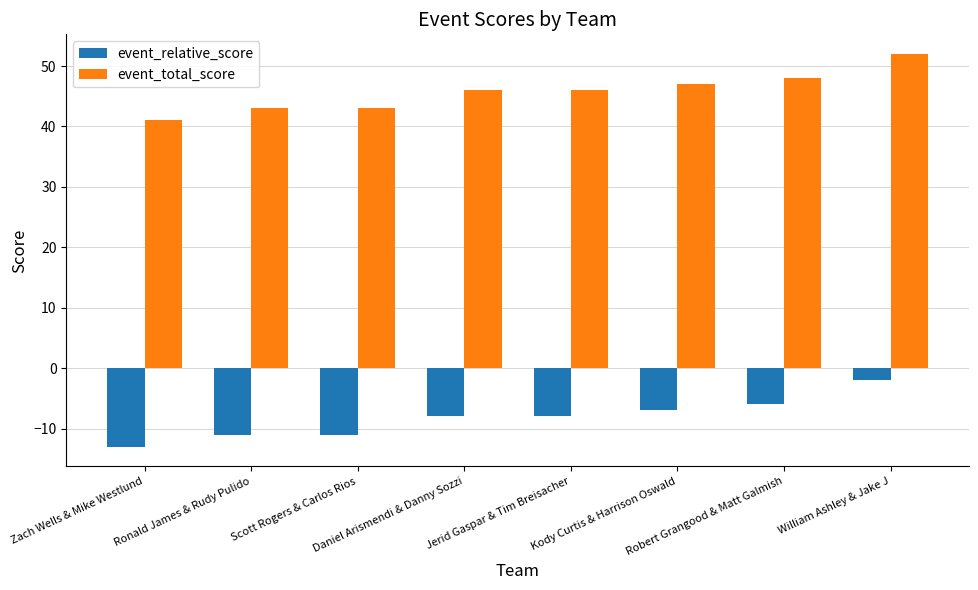

Which series has the largest total across all categories?

event_total_score